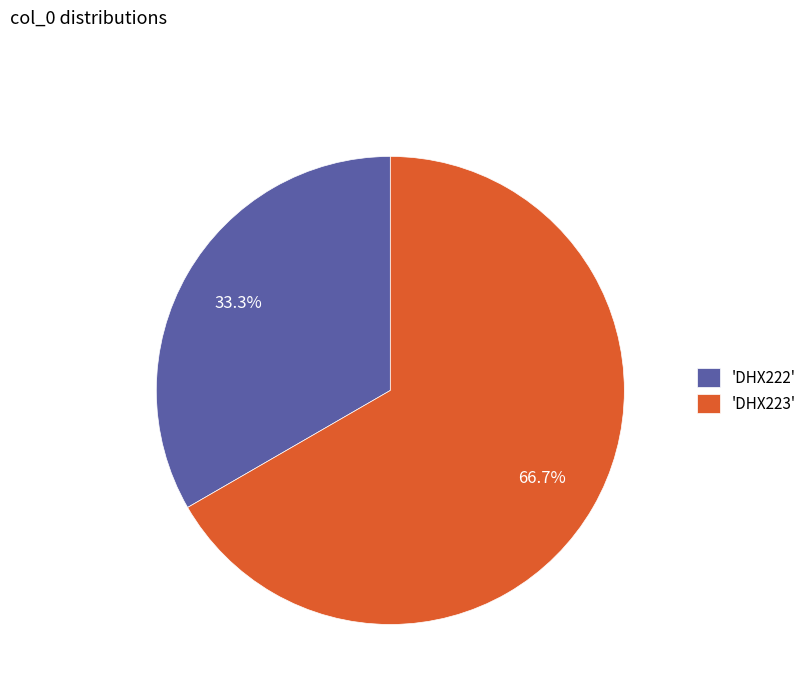

Do 'DHX222' and 'DHX223' together represent more than half of the pie?

Yes